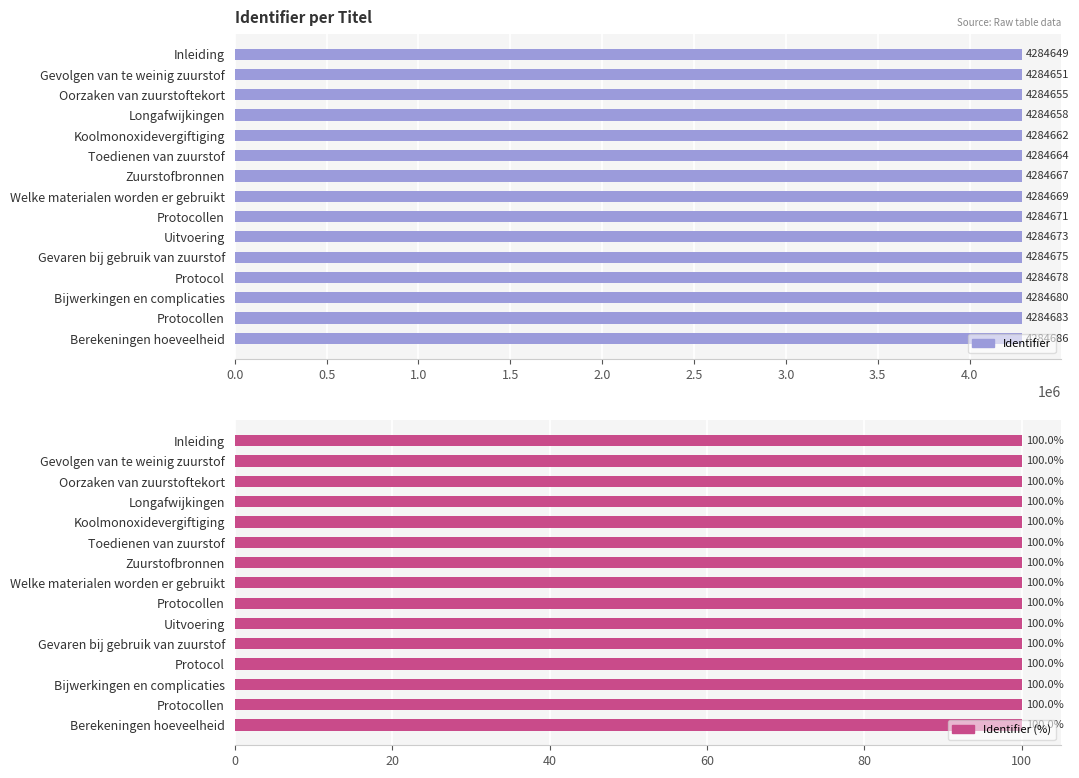

Count the number of data series in this chart.

2